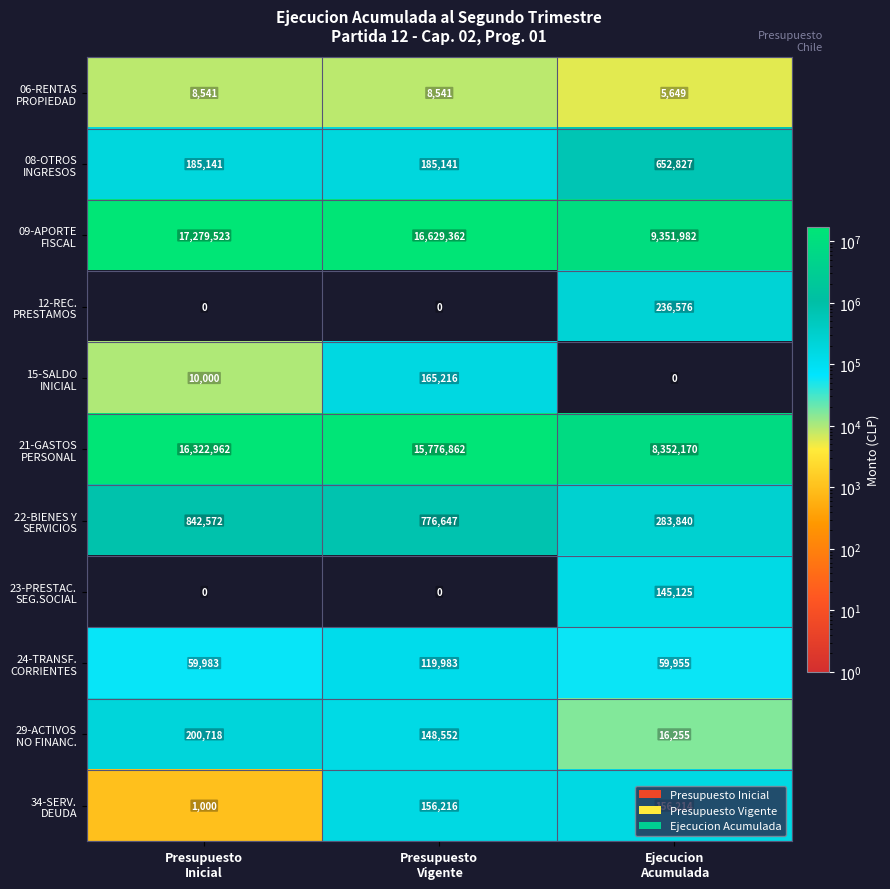

At how many categories does at least one series exceed 1131227?

3